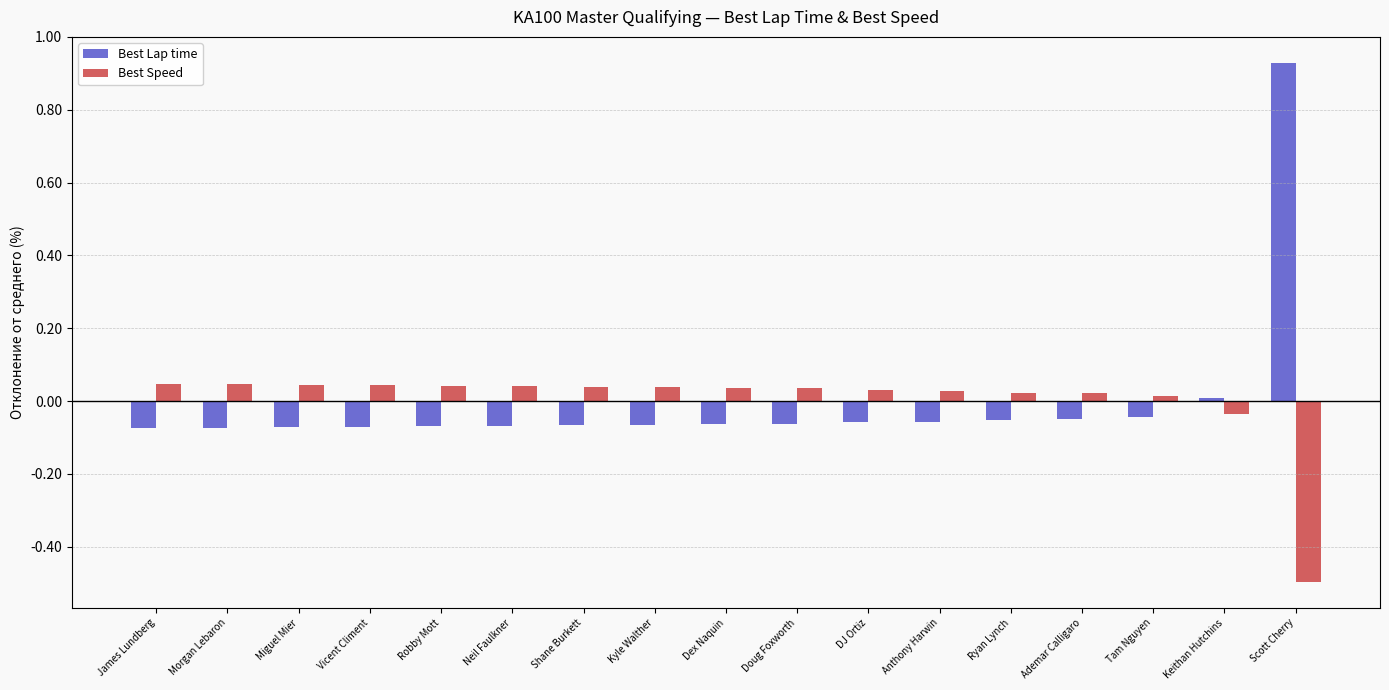

True or false: Best Speed has a value of 0.0 at DJ Ortiz.

True